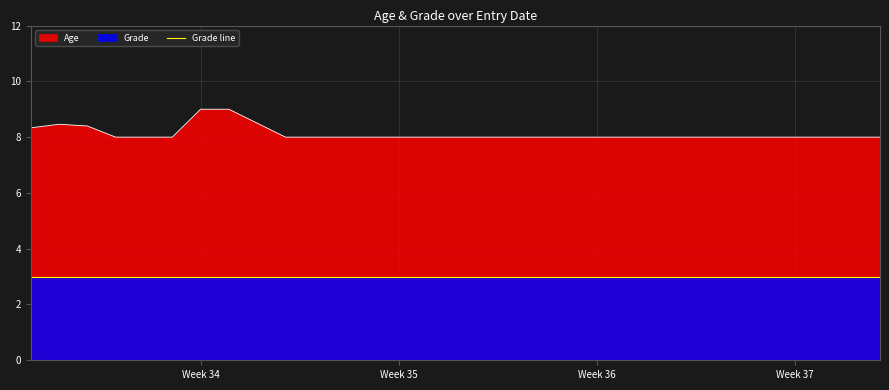

True or false: Age has a value of 12 at 7.

False